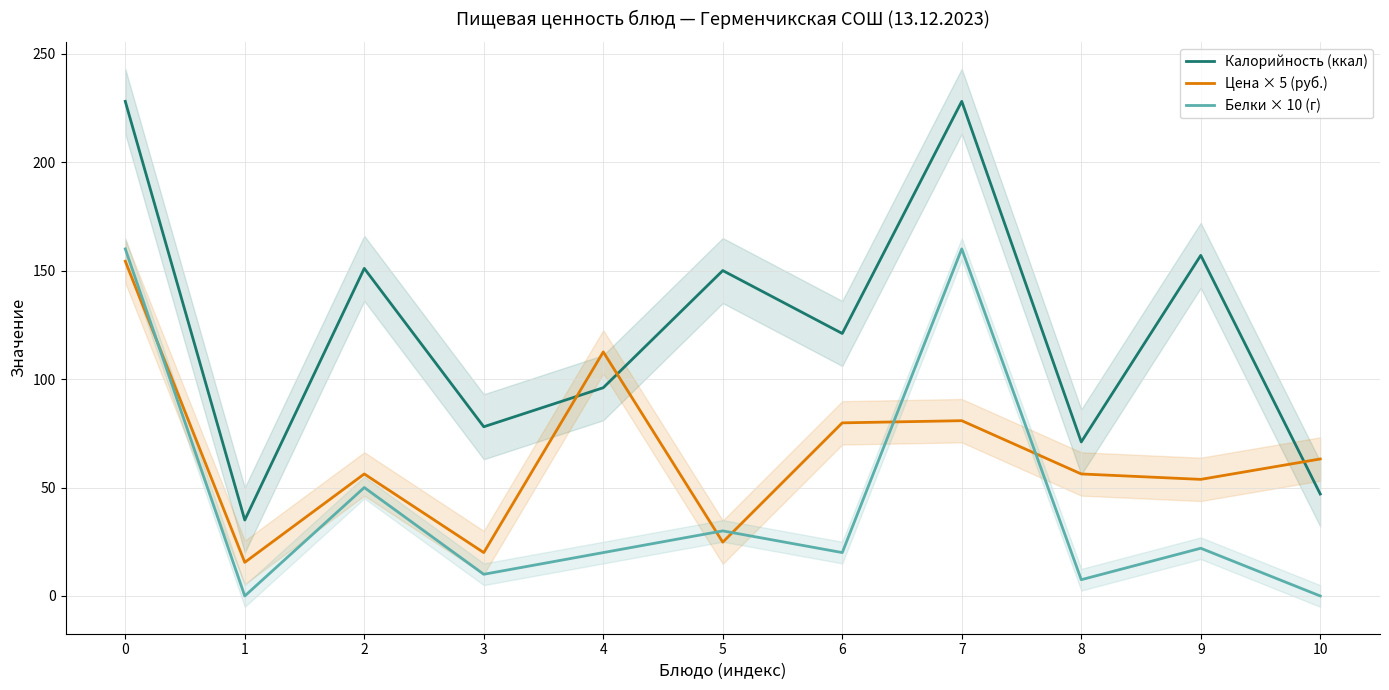

The Калорийность (ккал) series shows 266.2 at 9. True or false?

False